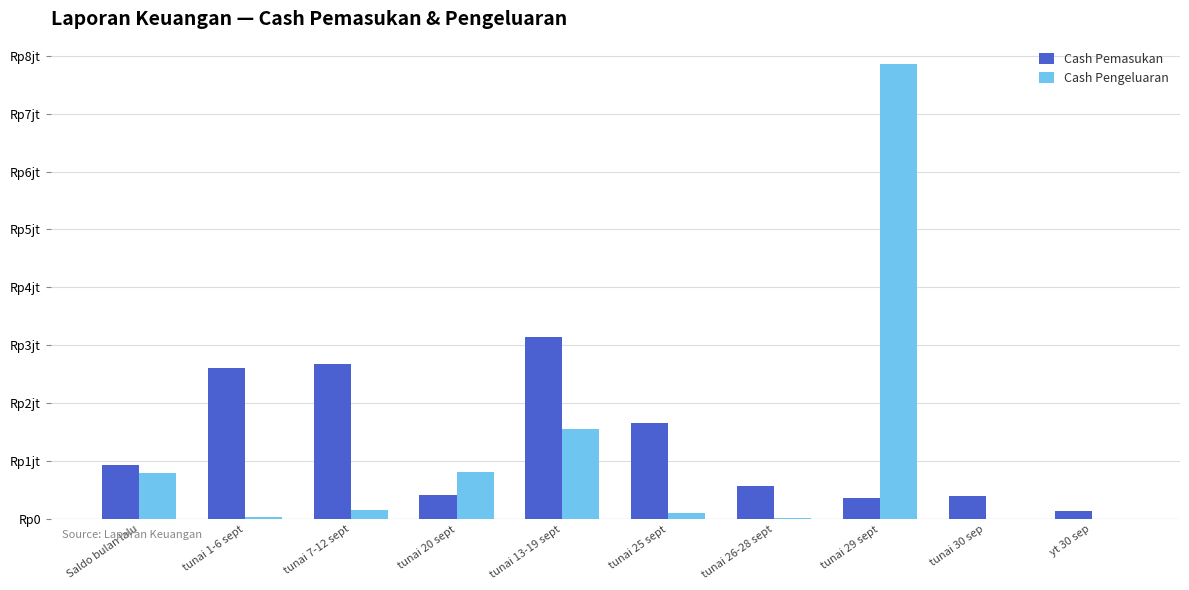

Where does the Cash Pengeluaran series first go above 150000?

Saldo bulan lalu